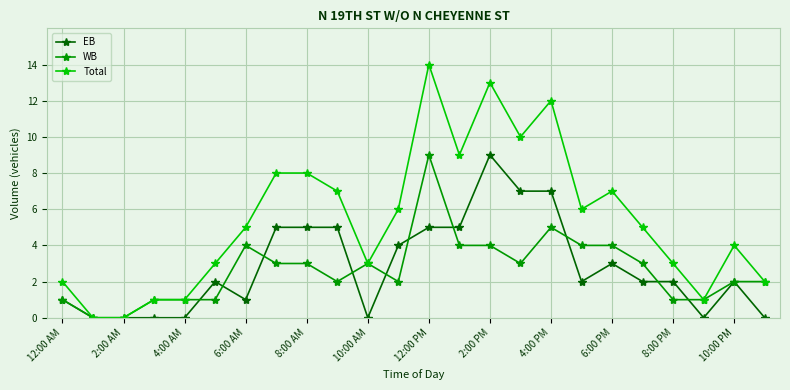

Which series has the largest range (max minus min)?

Total